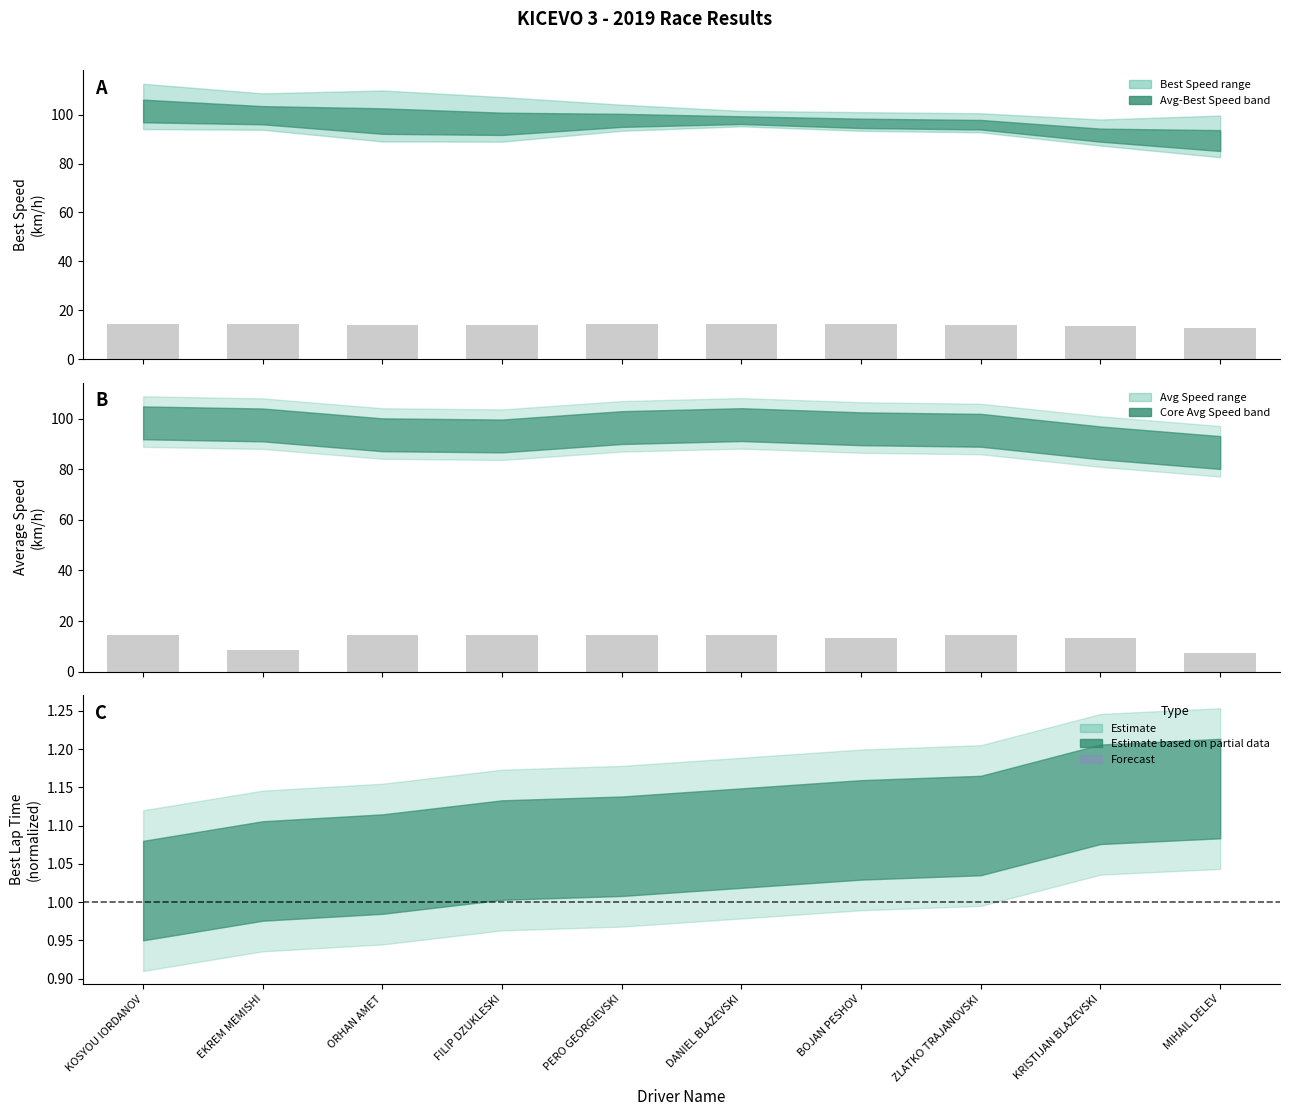

What is the sum of all Total Laps values?

128.4